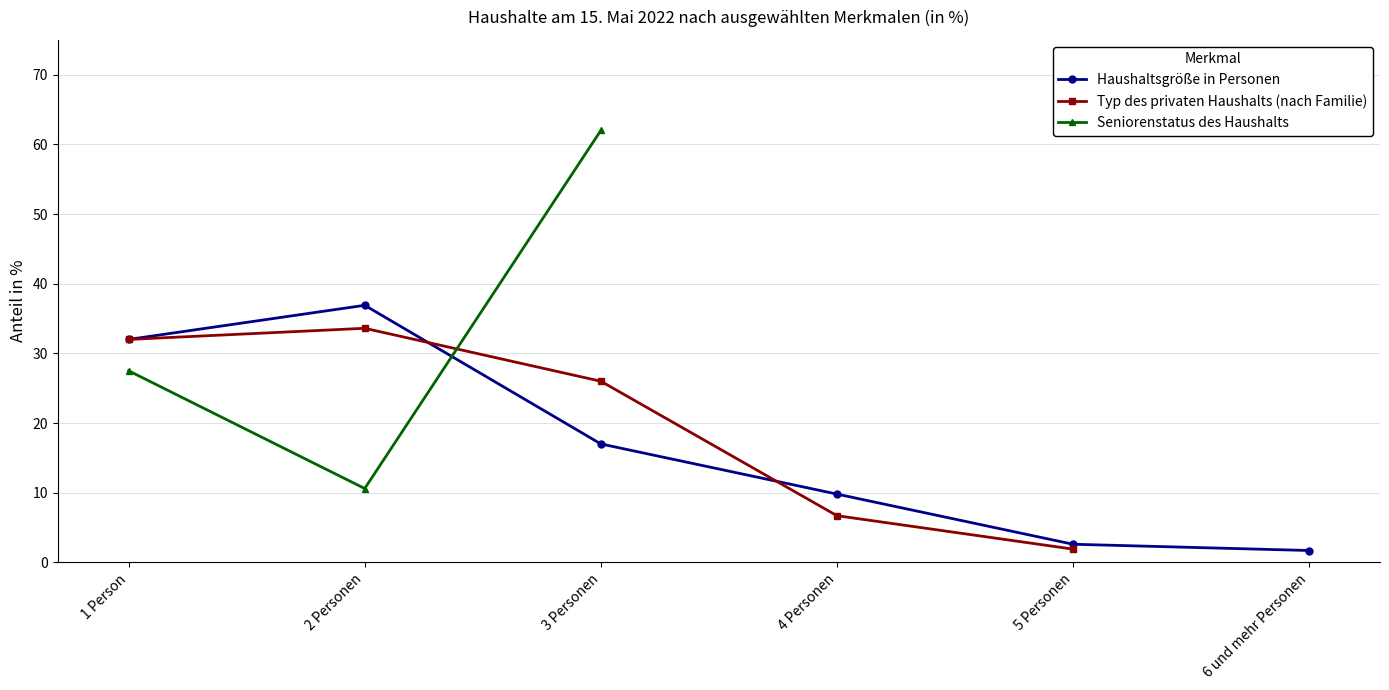

How many lines are shown in the chart?

3